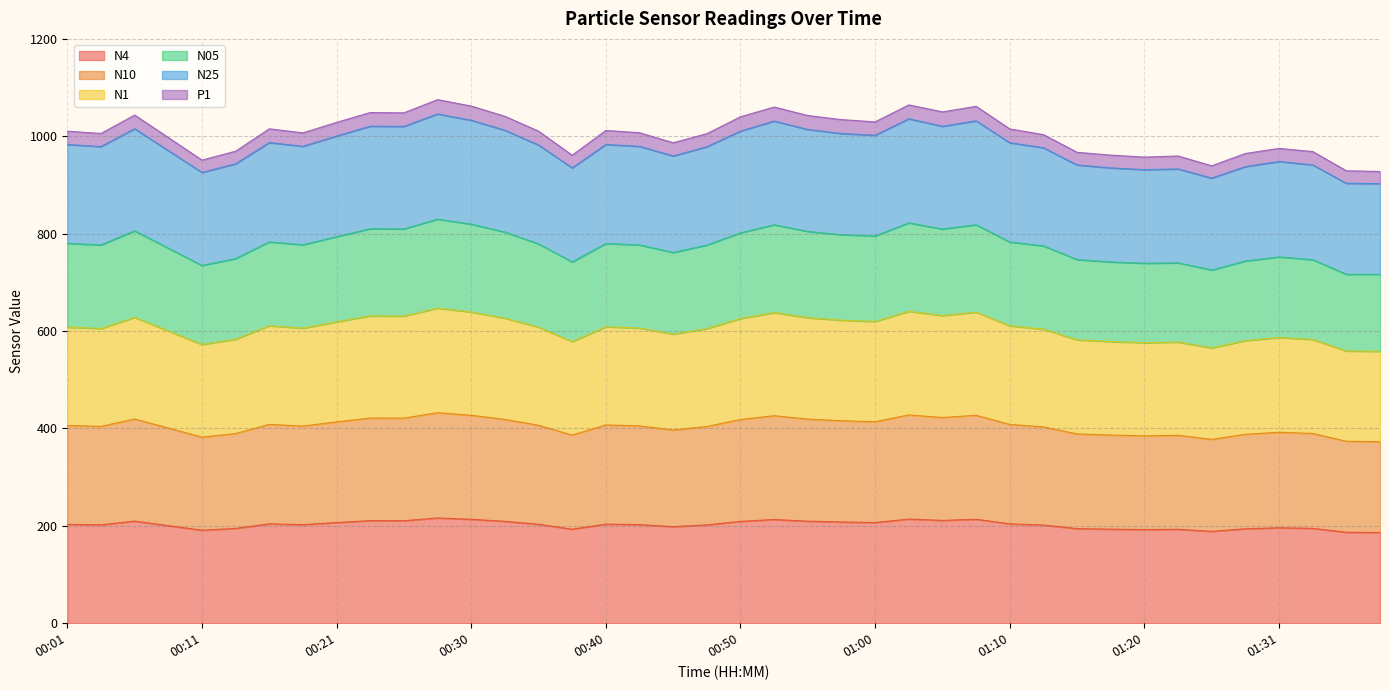

At which label does N10 reach its peak?

00:28